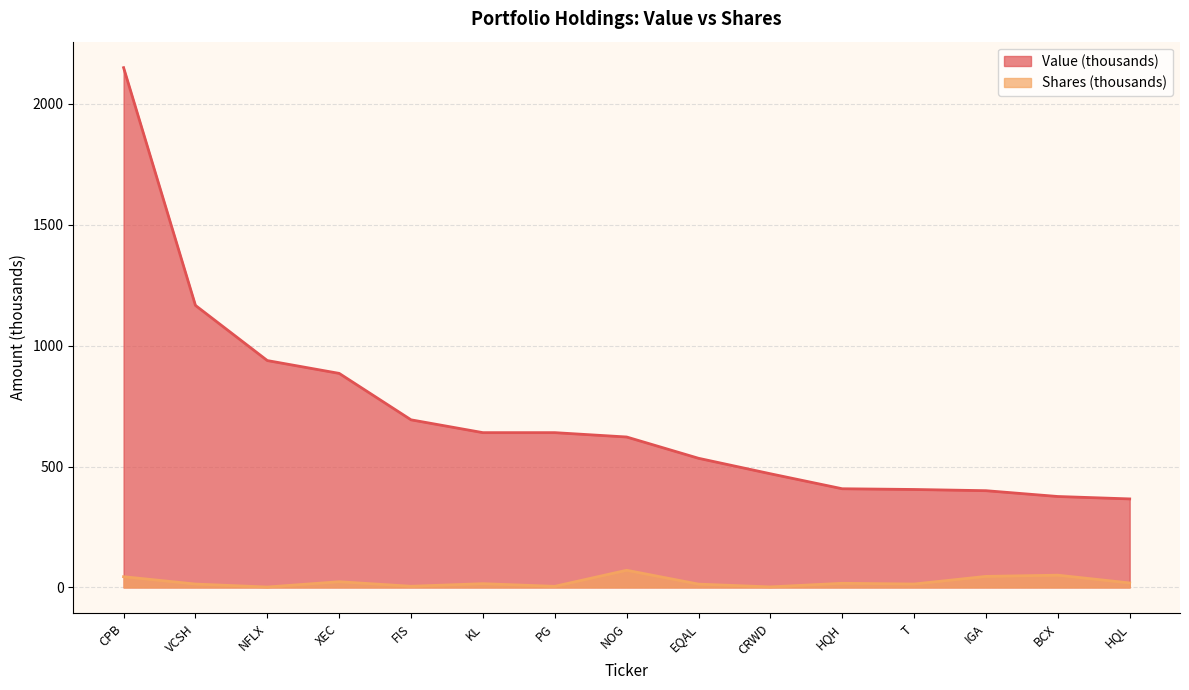

The value of Value at CRWD is 470.0. True or false?

True